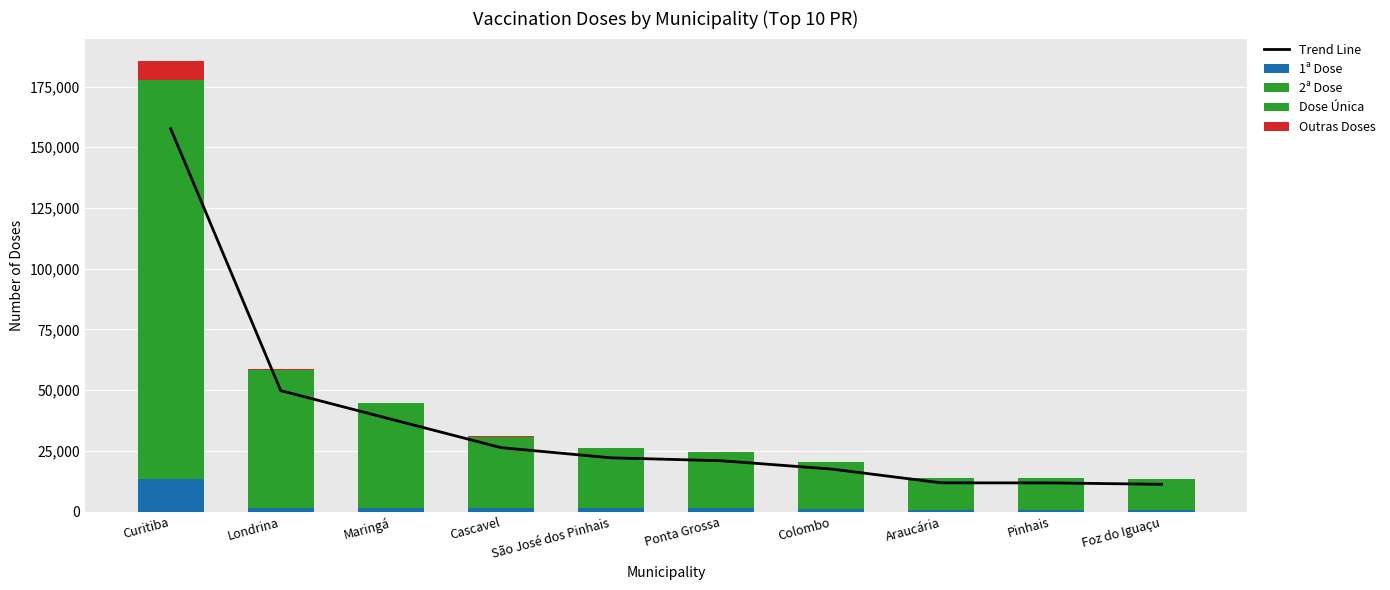

List the labels in order of Trend Line value, smallest first.

Foz do Iguaçu, Pinhais, Araucária, Colombo, Ponta Grossa, São José dos Pinhais, Cascavel, Maringá, Londrina, Curitiba